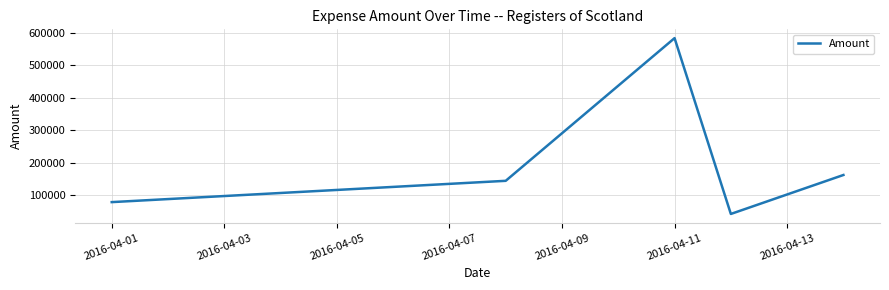

What is the difference between the maximum and second lowest values?

505793.0